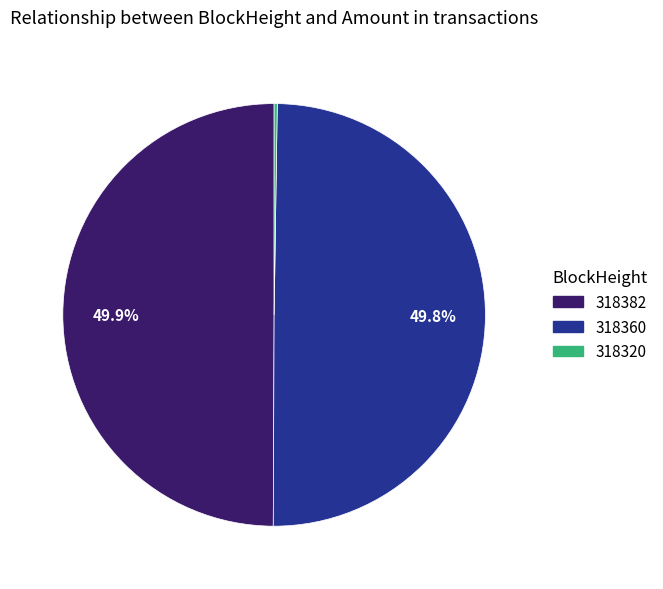

To the nearest percent, what is the average slice percentage?

33%